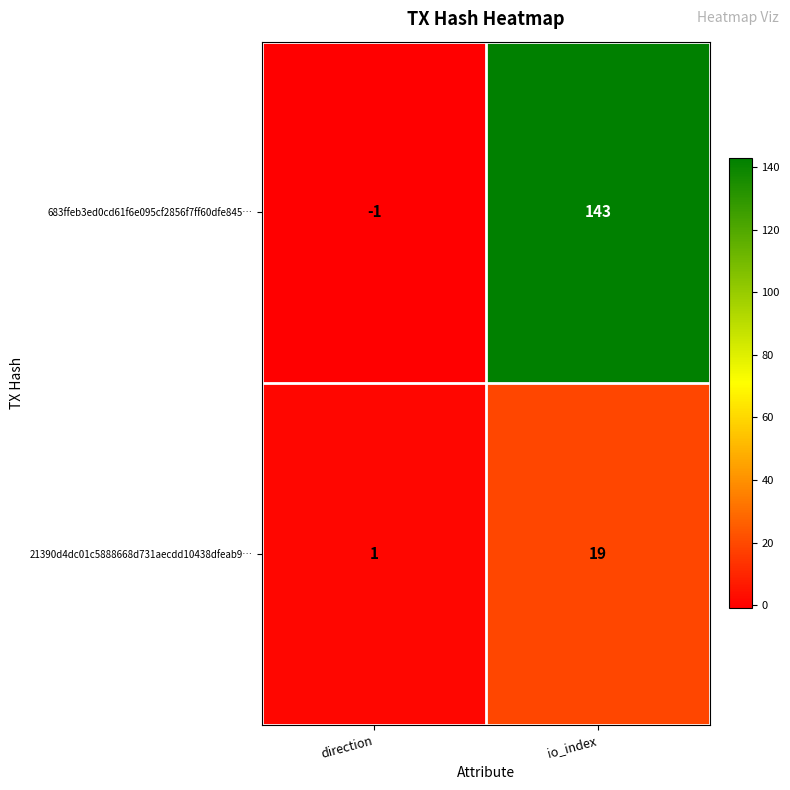

List the series in order of their peak value, highest first.

683ffeb3ed0cd61f6e095cf2856f7ff60dfe845…, 21390d4dc01c5888668d731aecdd10438dfeab9…